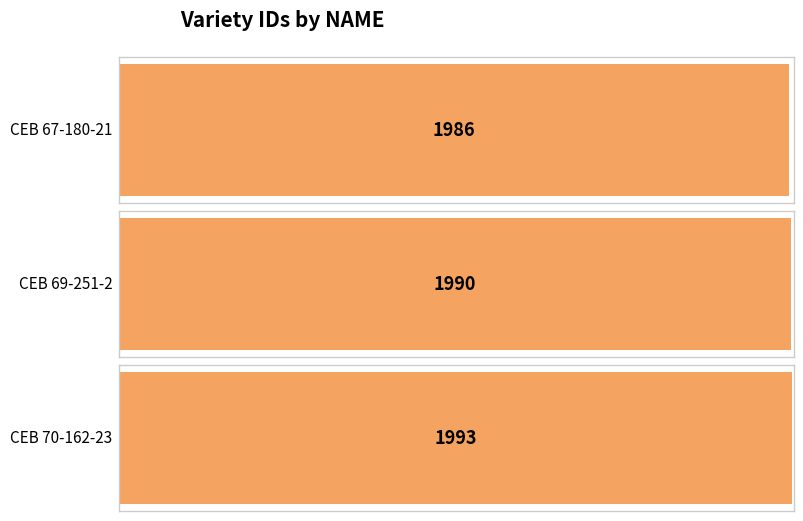

What is the minimum value shown in the chart?

1986